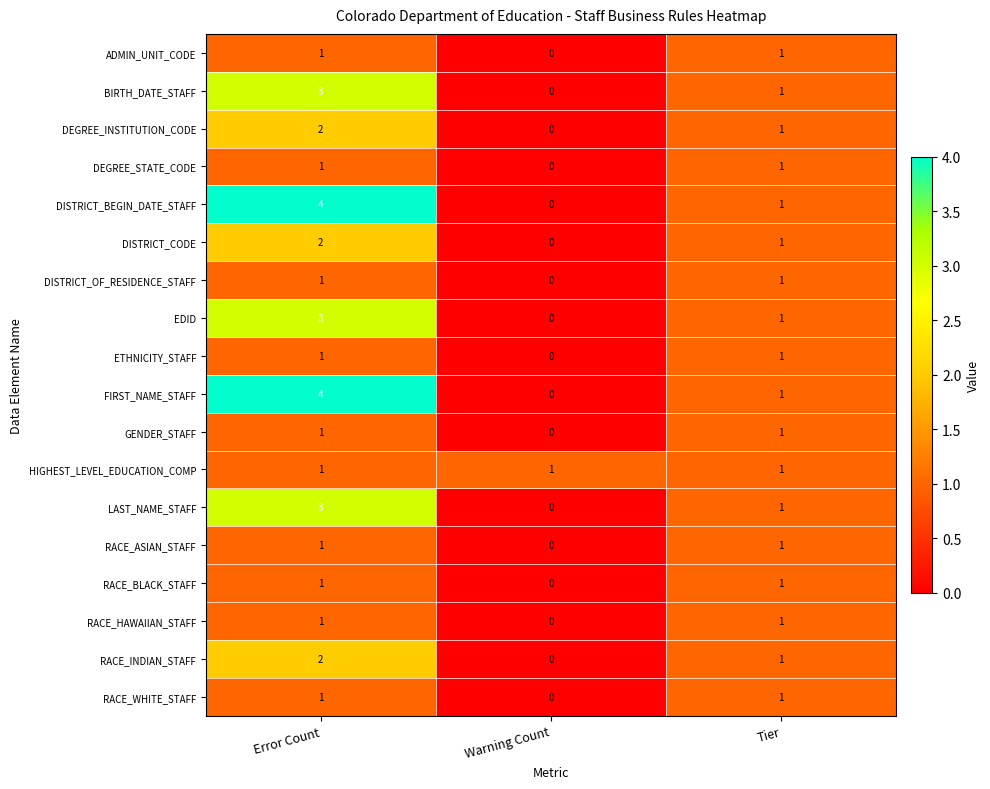

At which category does the chart reach its peak across all series?

Error Count